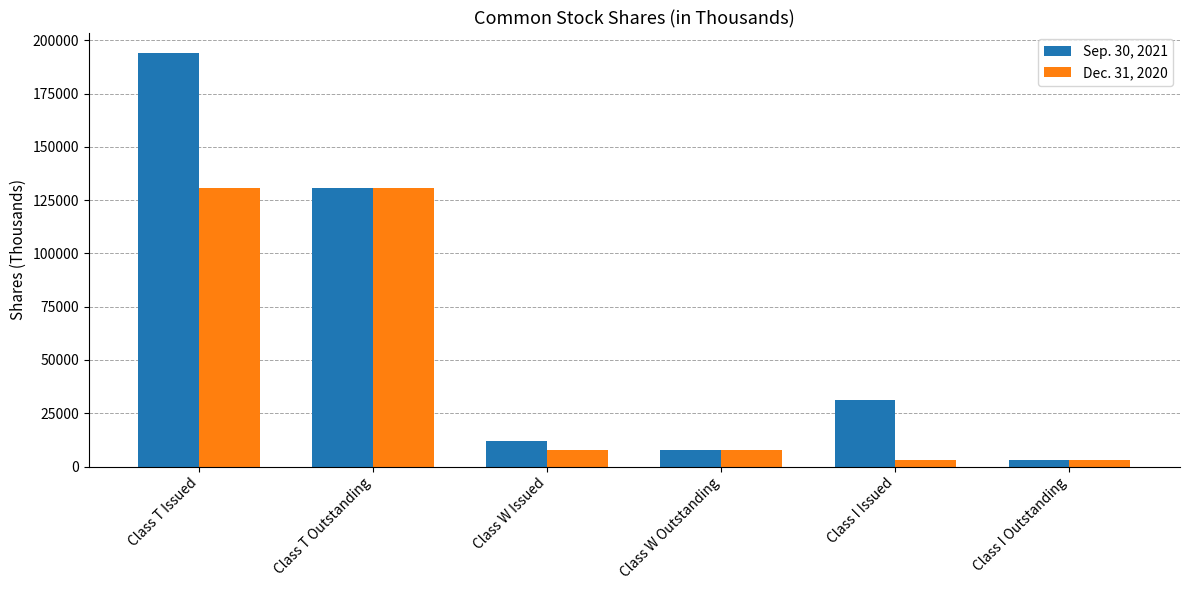

What is the value of the Sep. 30, 2021 bar at the 6th from the left?

3040